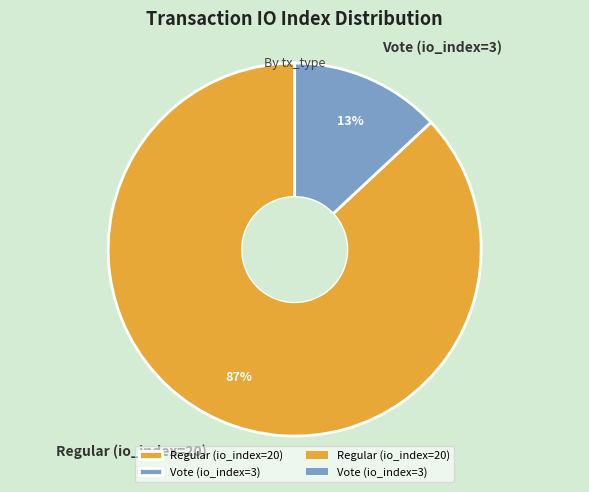

To the nearest percent, what is the difference between the Vote (io_index=3) and Regular (io_index=20) slice percentages?

74%